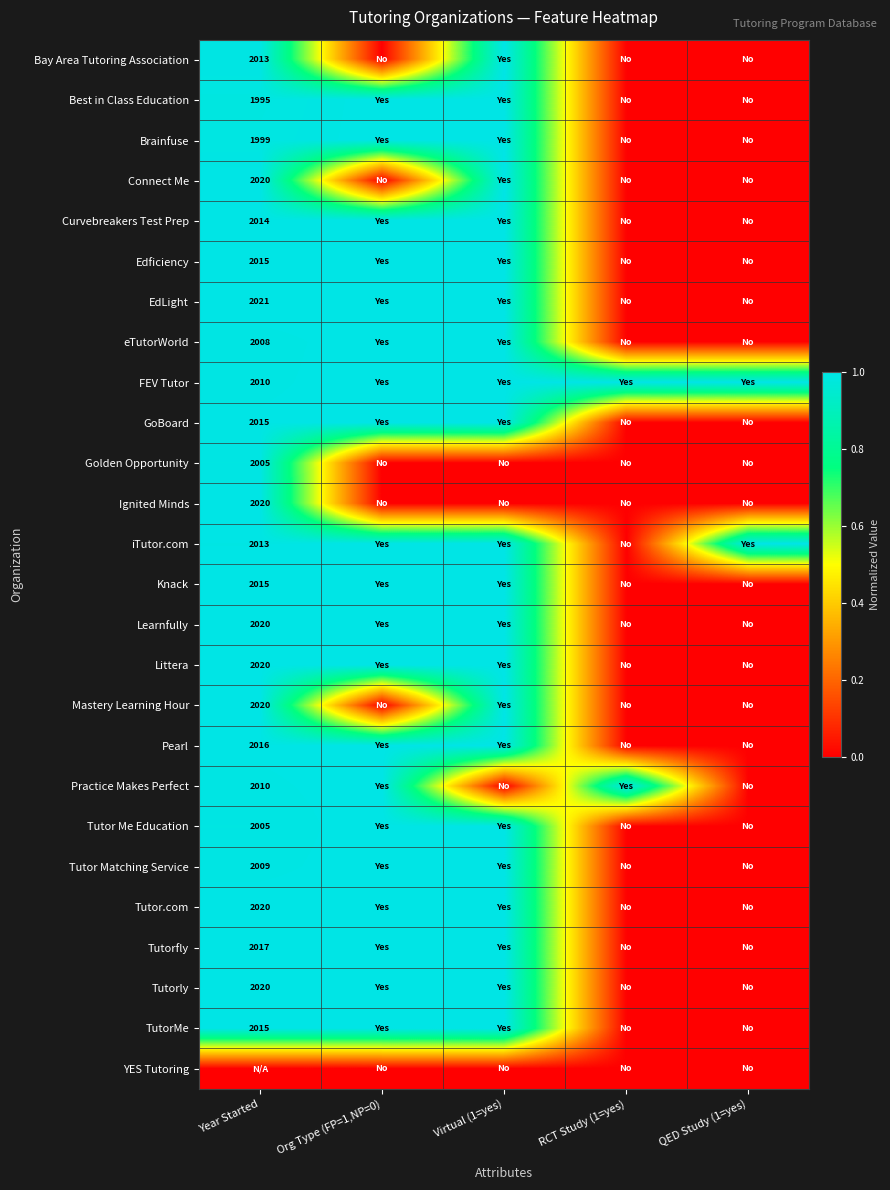

How many categories are shown in the chart?

5